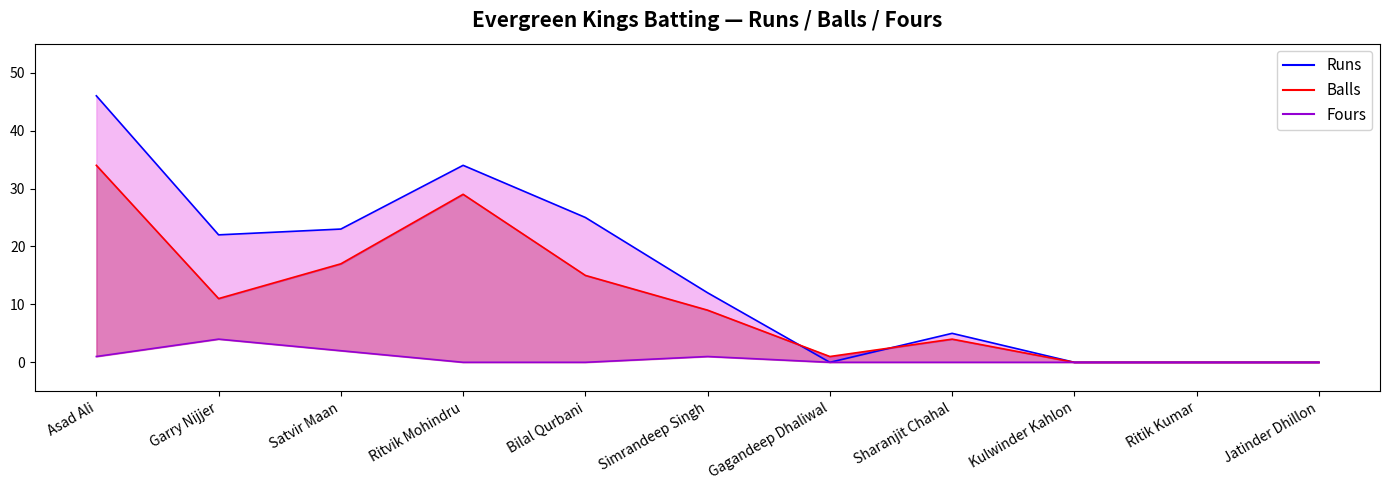

At which label is Fours closest to 2?

Satvir Maan